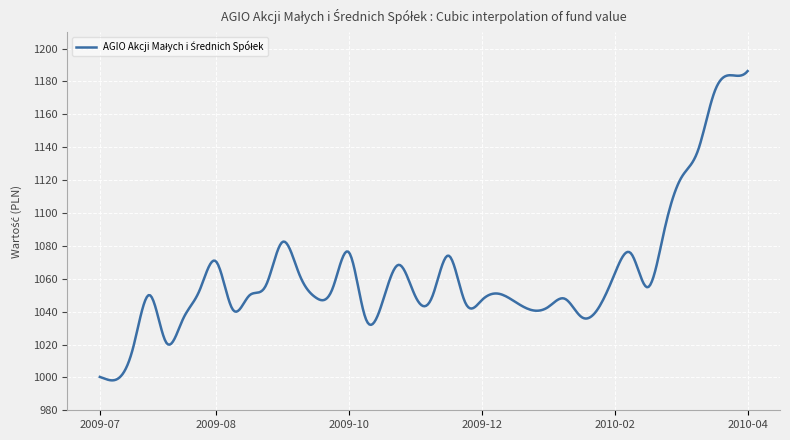

How many distinct data groups are displayed?

1